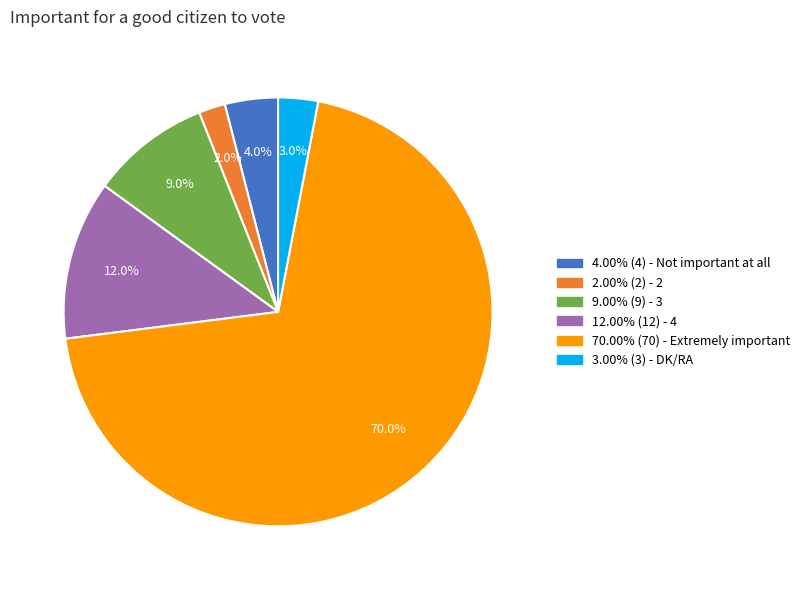

Does any single category account for the majority?

Yes